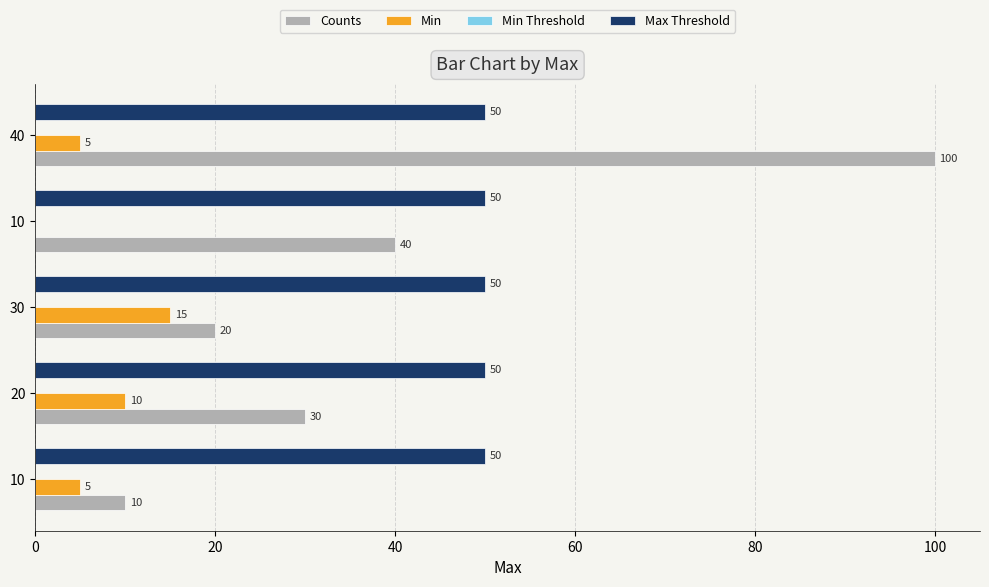

What is the maximum value for Counts?

100